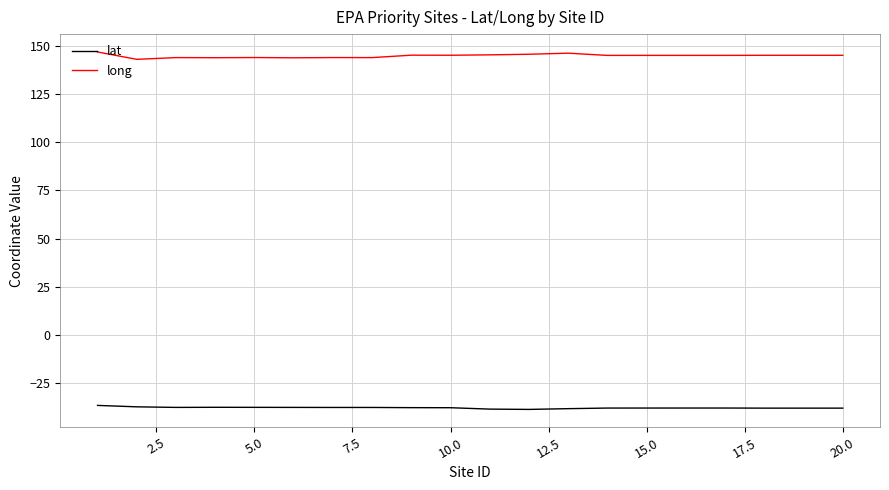

List the series in order of their peak value, highest first.

long, lat